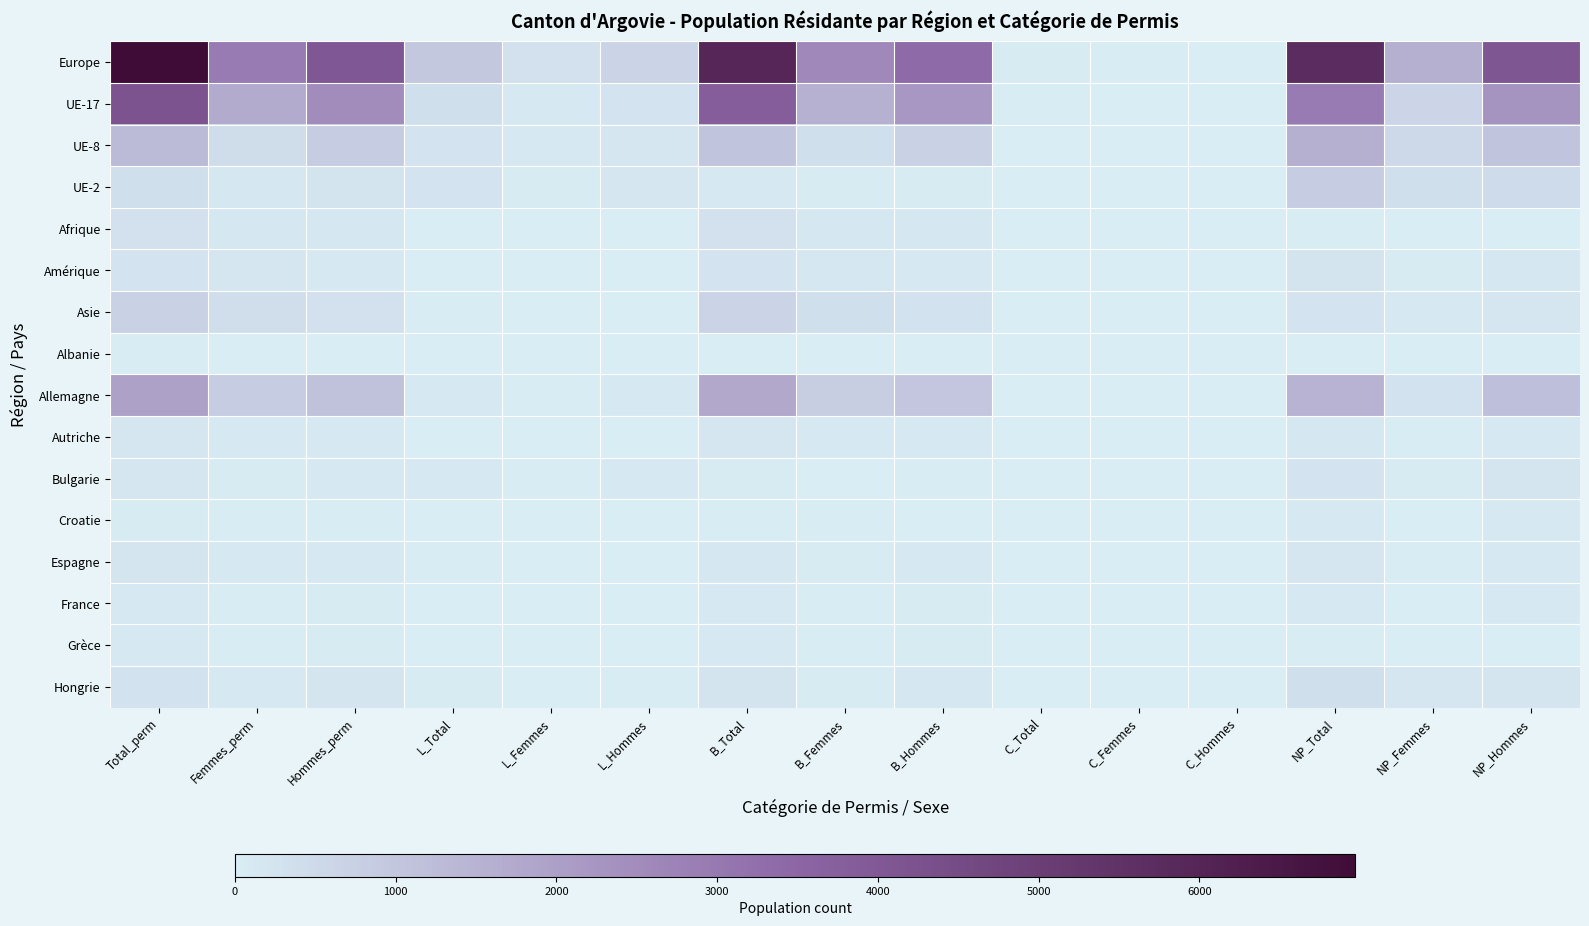

Which series changed the most between L_Hommes and NP_Total?

Europe